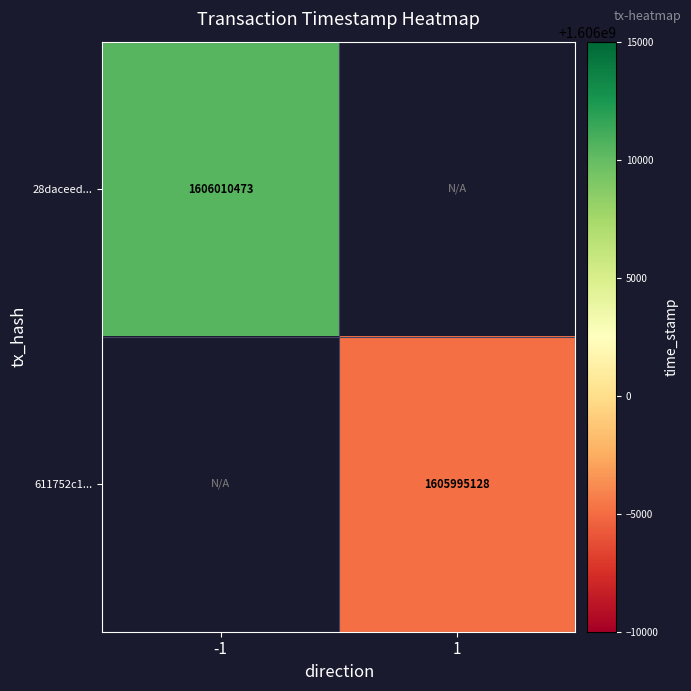

Is it true that 611752c1... equals 1605995128 at 1?

True